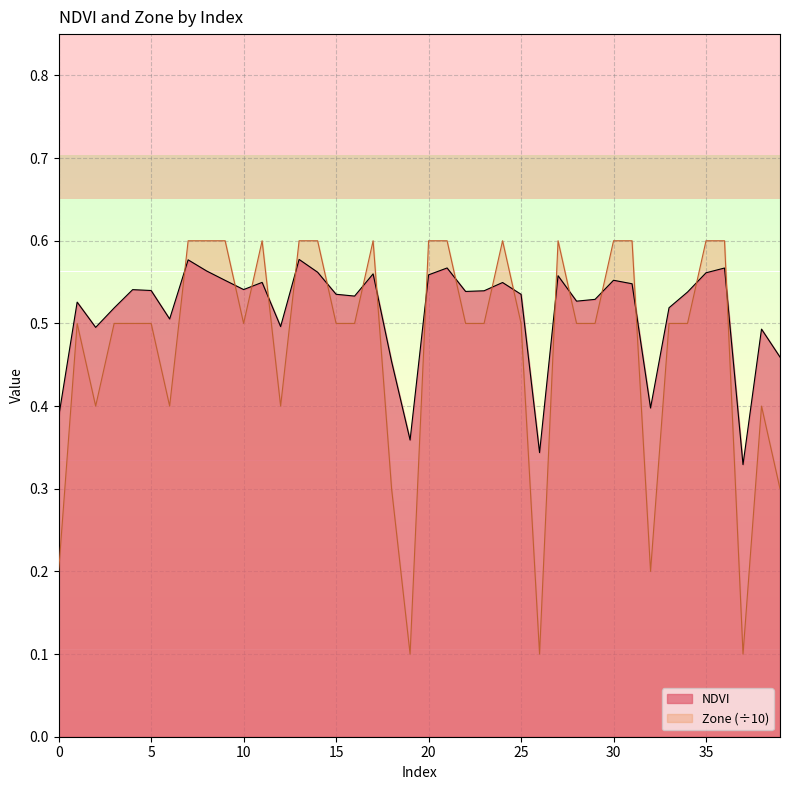

What is the difference between the maximum and minimum values in the Zone series?

0.5